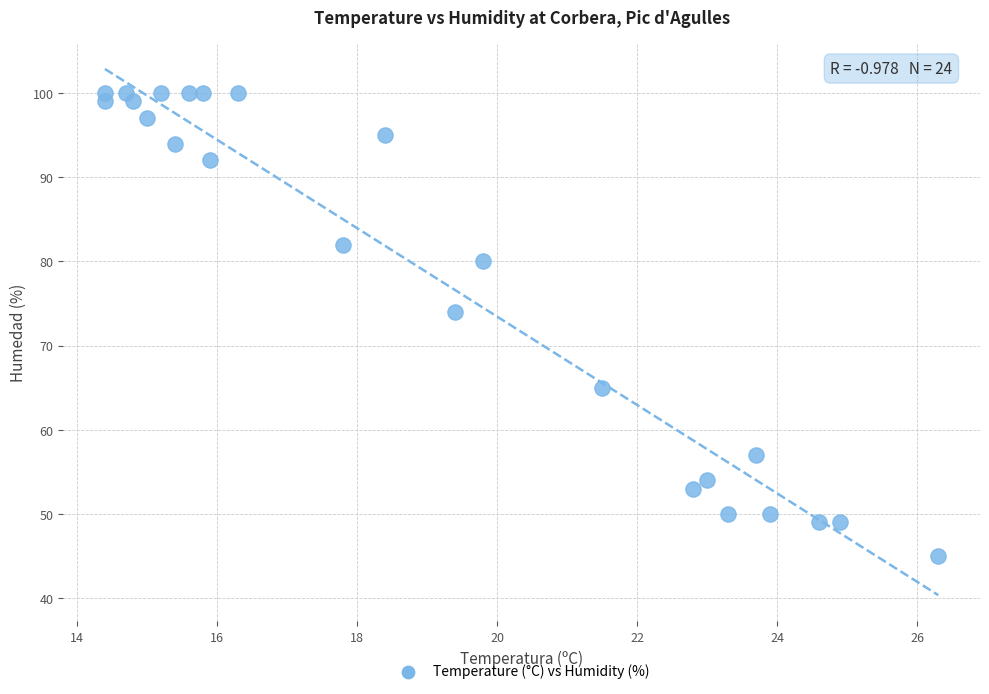

What Y value in the scatter plot is closest to 72?

74